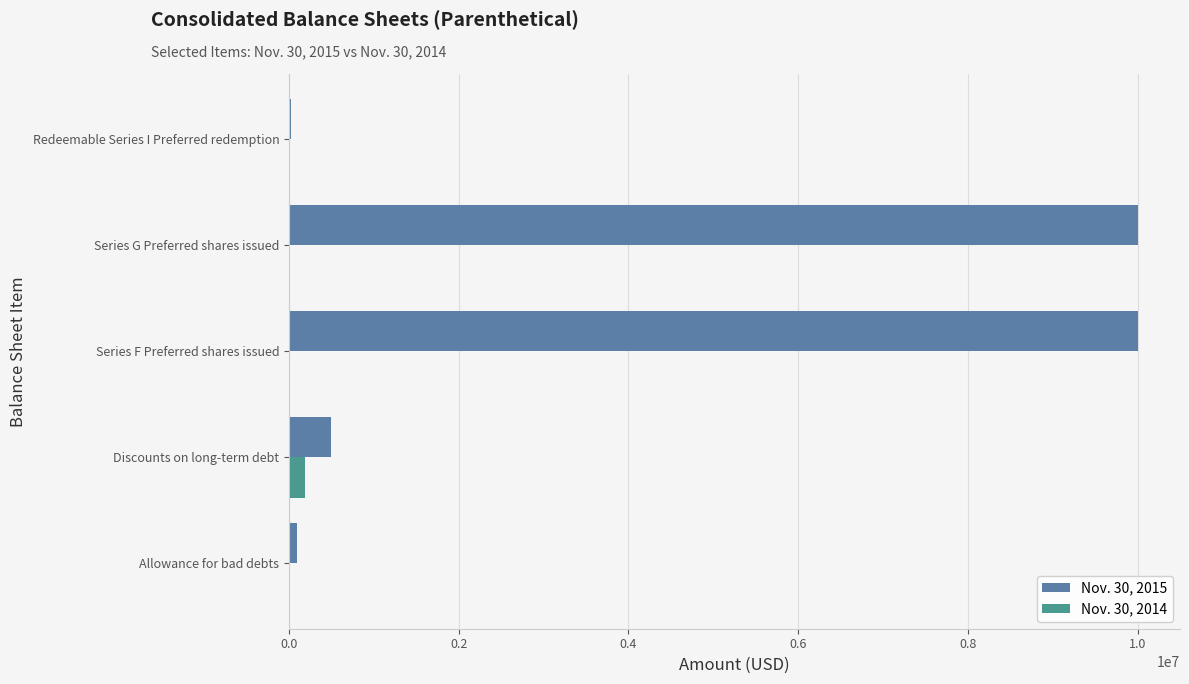

How many distinct data groups are displayed?

2